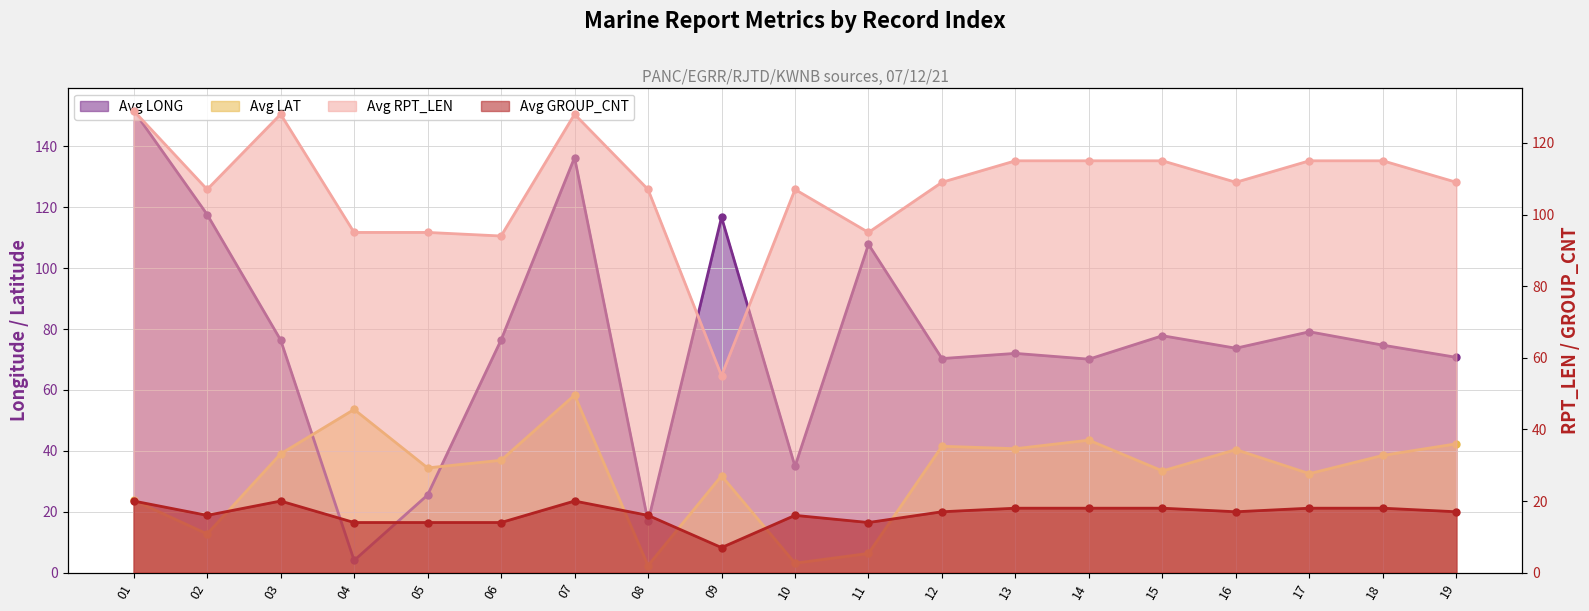

What is the value of the Avg RPT_LEN point at the 10th from the left?

107.0